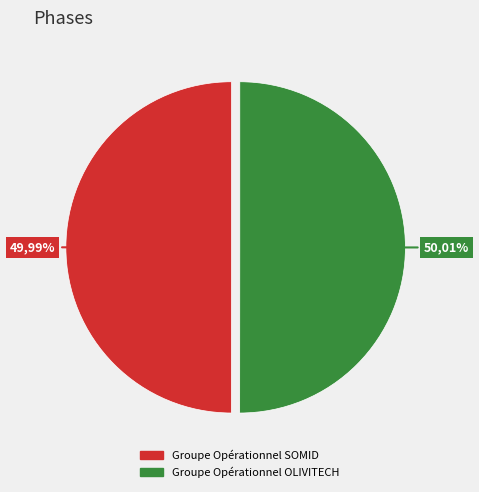

Rank the categories by value from lowest to highest.

Groupe Opérationnel SOMID, Groupe Opérationnel OLIVITECH